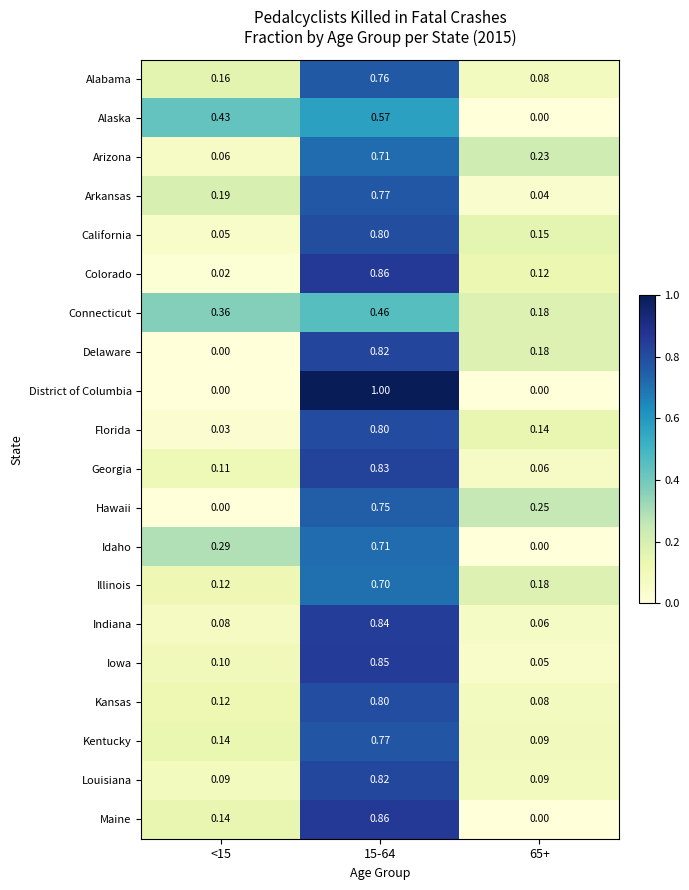

Which series changed the most between <15 and 15-64?

District of Columbia